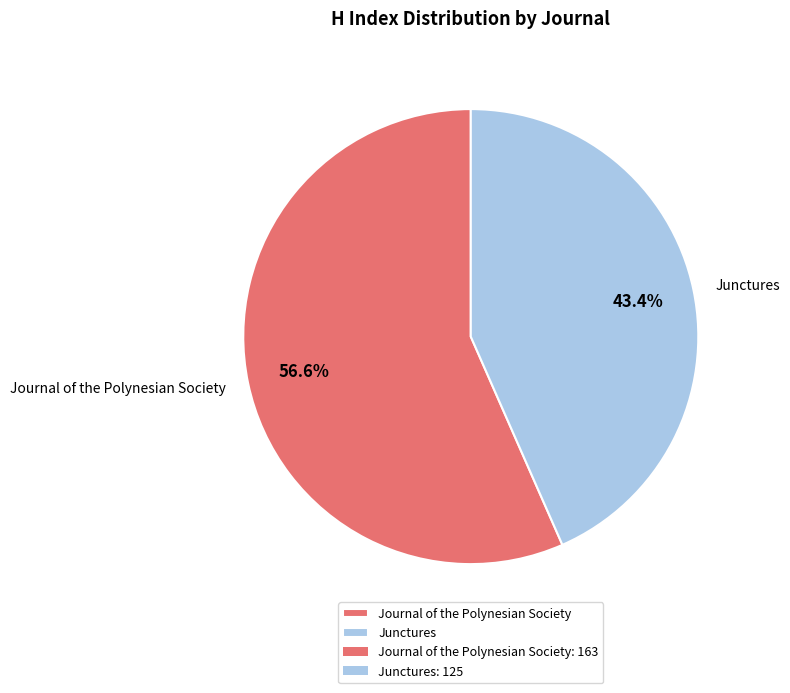

Approximately how many times larger is the value at Journal of the Polynesian Society compared to Junctures?

1.3